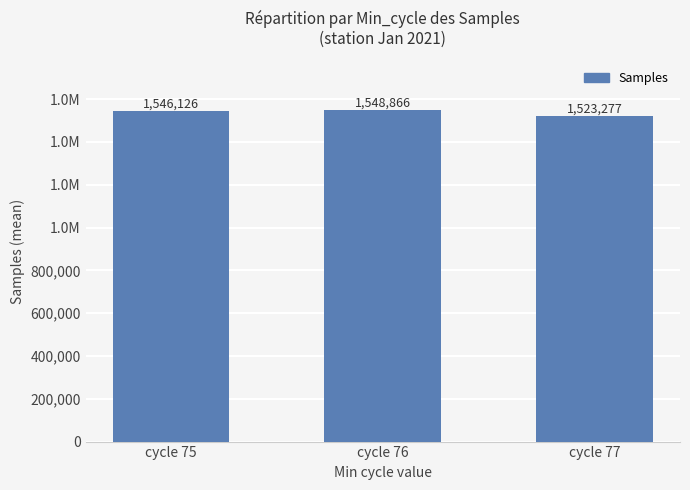

Is it true that the value at cycle 77 is 2083133?

False